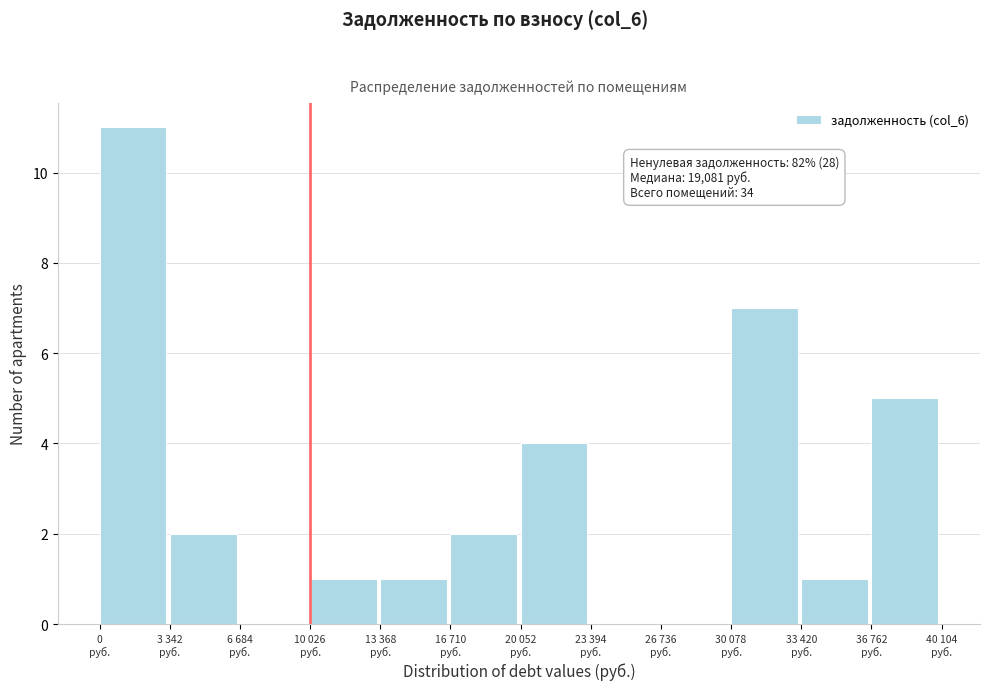

What is the greatest value displayed?

11